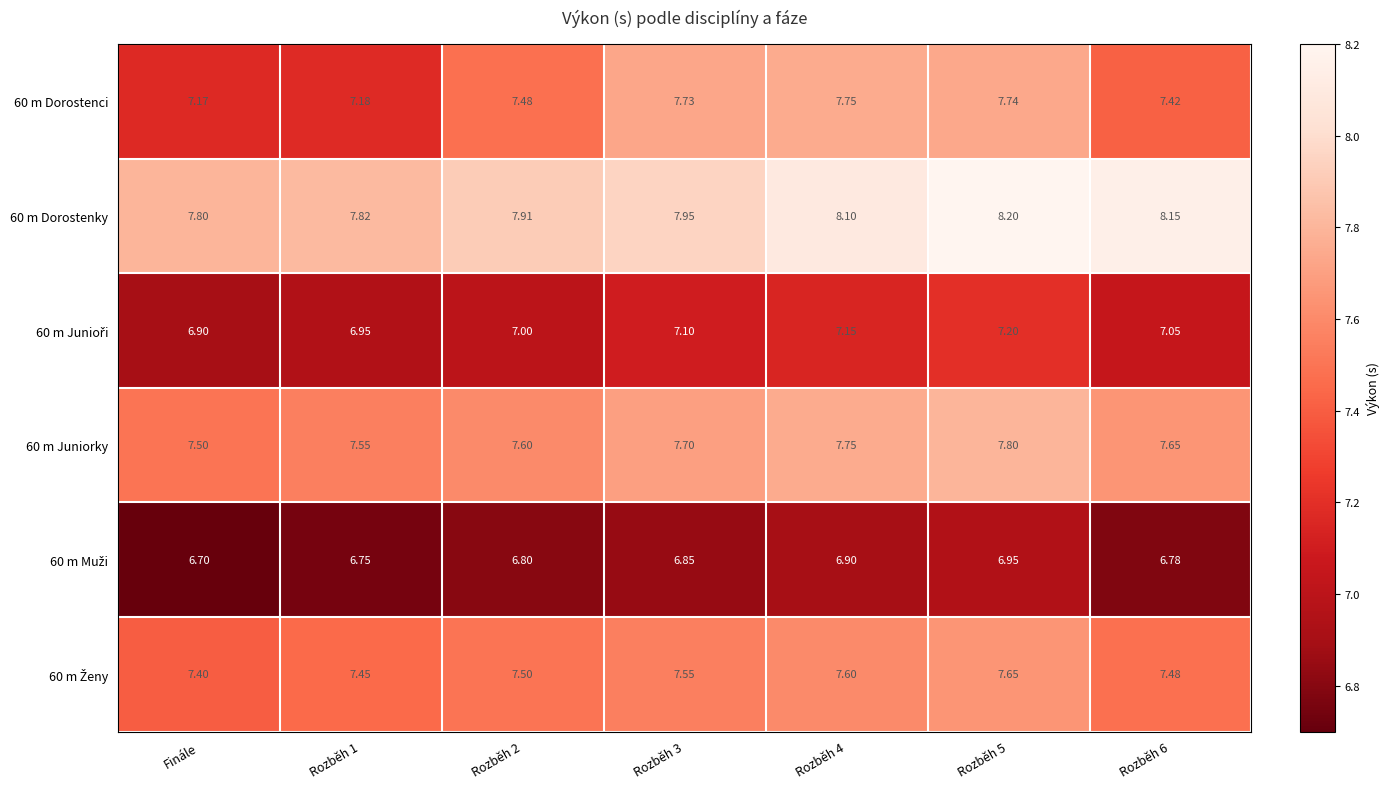

At which label does 60 m Dorostenci reach its minimum?

Finále